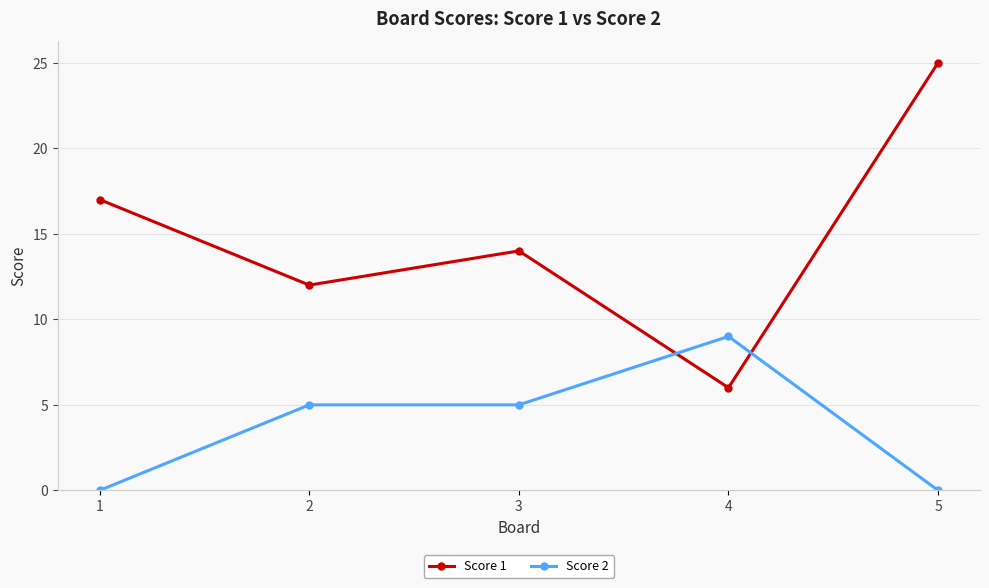

What is the total value across all series at 3?

19